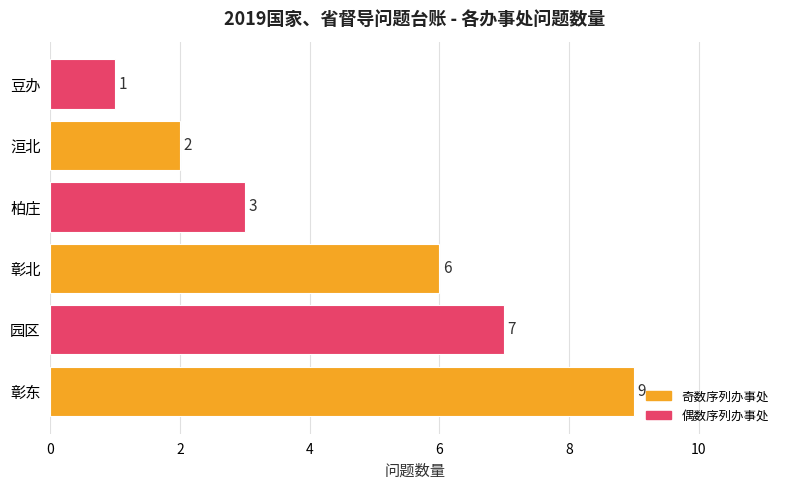

List the labels in order of value, largest first.

彰东, 园区, 彰北, 柏庄, 洹北, 豆办